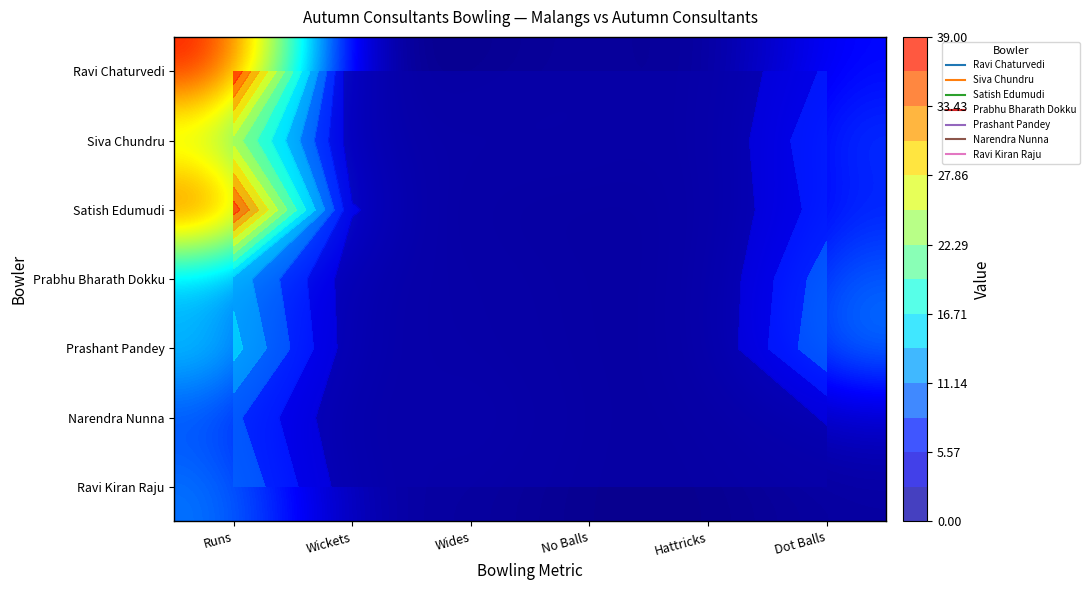

What value does the Satish Edumudi series have at Runs?

38